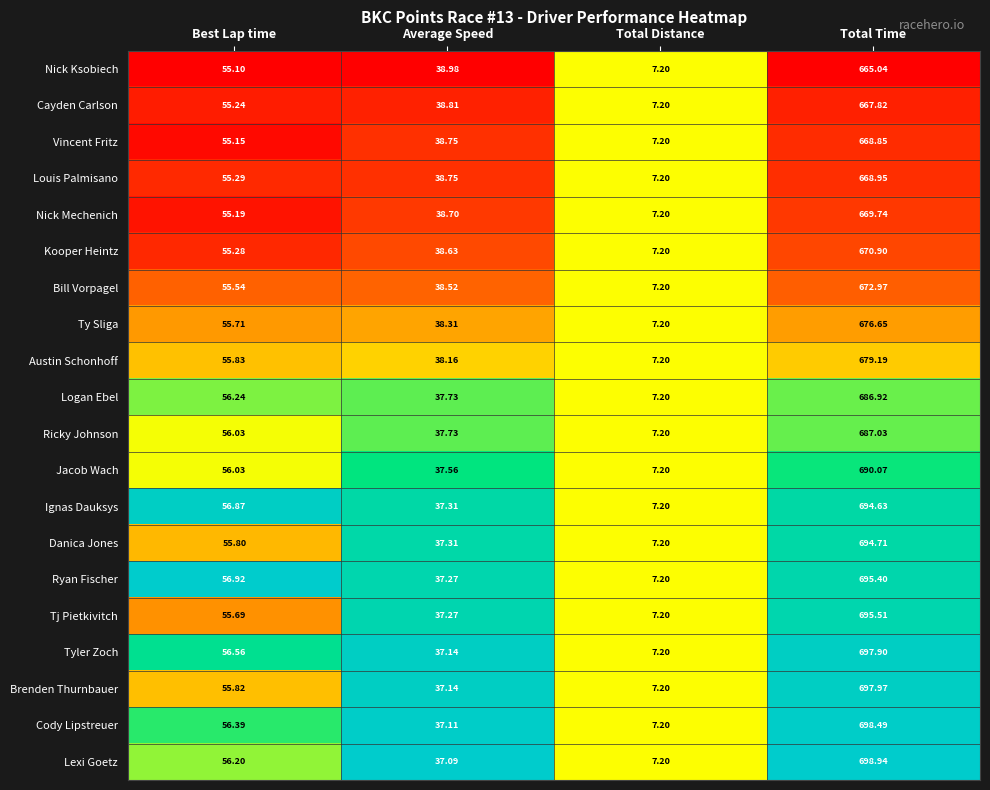

Is the value of Cayden Carlson at Average Speed greater than the value of Nick Ksobiech at Average Speed?

No